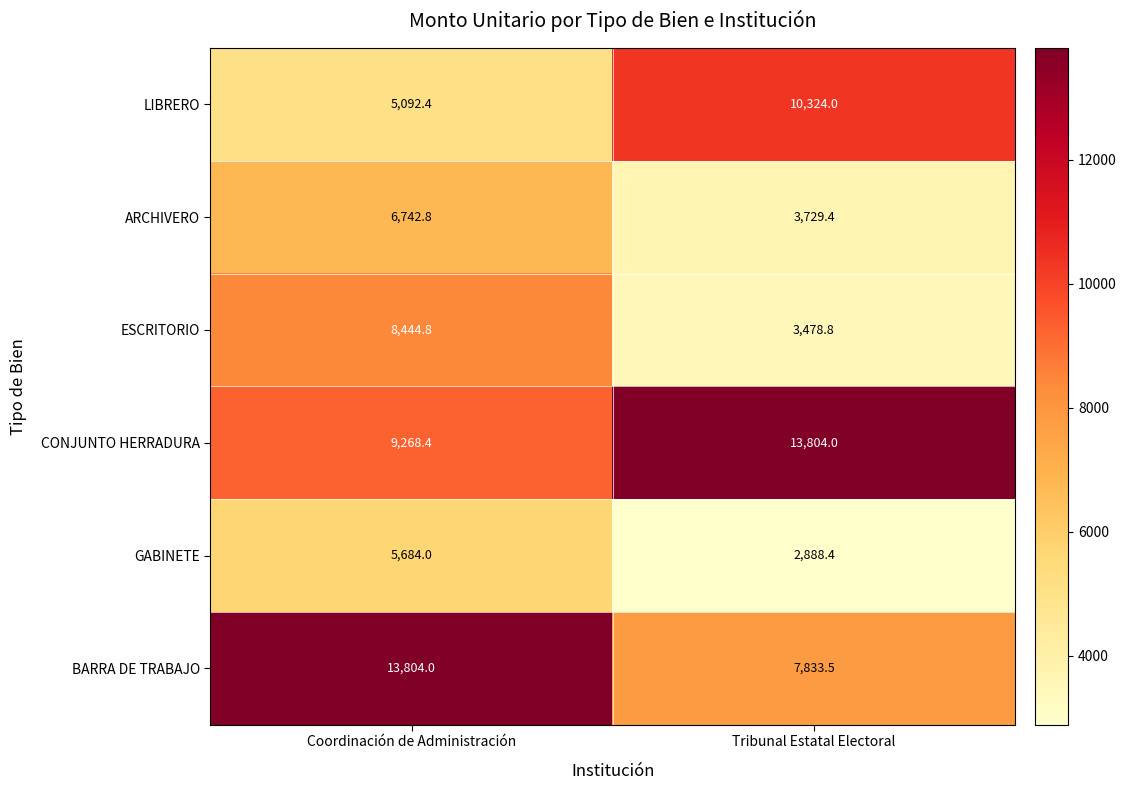

Reading left to right, what are all the values shown in this chart?

LIBRERO: 5092.4	10324.0
ARCHIVERO: 6742.8	3729.4
ESCRITORIO: 8444.8	3478.8
CONJUNTO HERRADURA: 9268.4	13804.0
GABINETE: 5684.0	2888.4
BARRA DE TRABAJO: 13804.0	7833.5